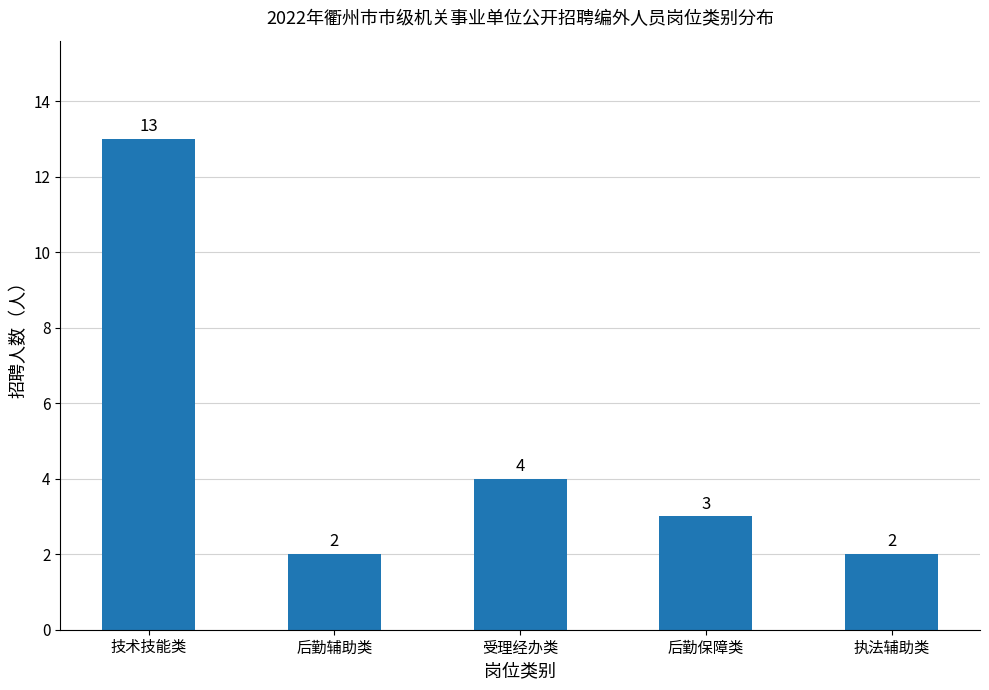

What is the difference between the values at 执法辅助类 and 技术技能类?

11